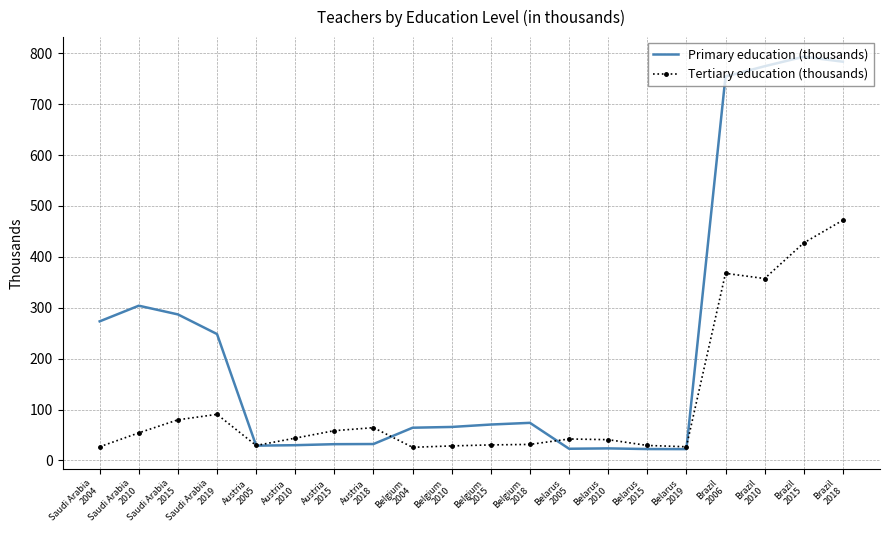

True or false: Primary education (thousands) has a value of 1167.0 at Brazil
2015.

False